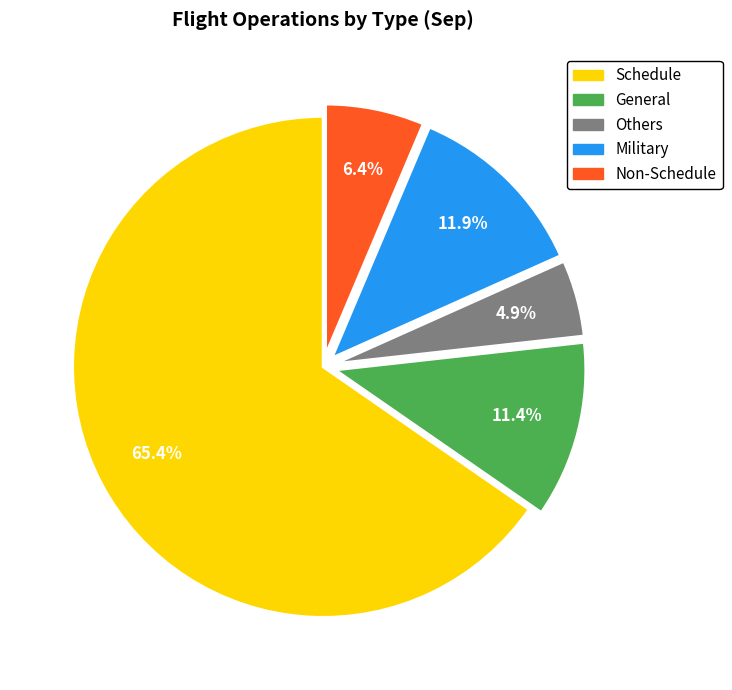

Which category has the biggest portion of the pie?

Schedule